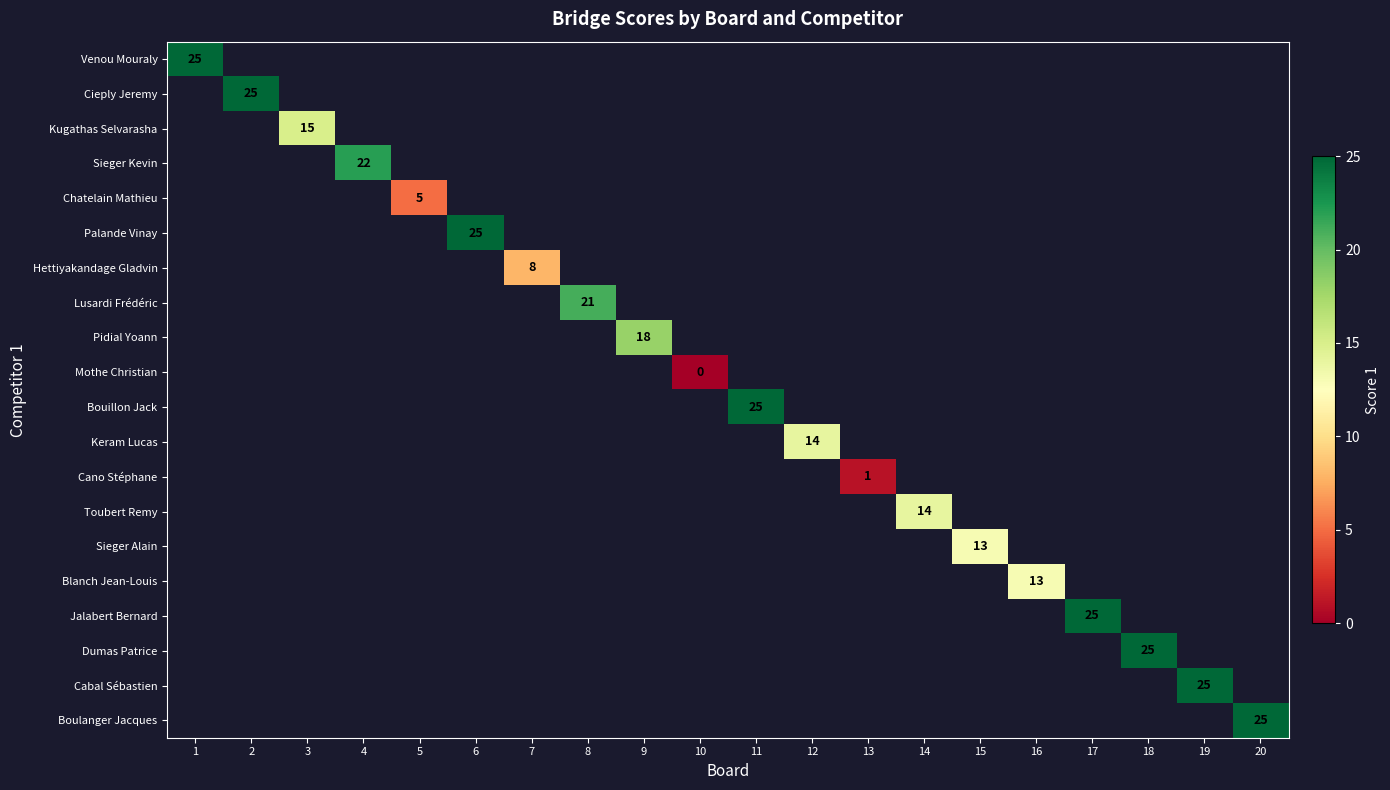

The value of Toubert Remy at 14 is 9. True or false?

False